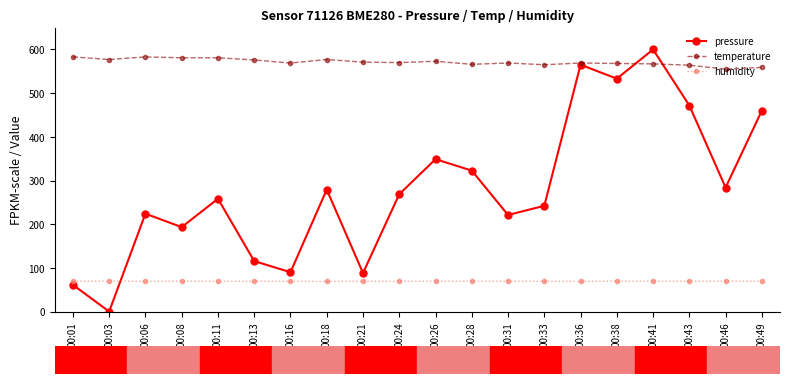

What is the lowest value of the humidity series?

69.0